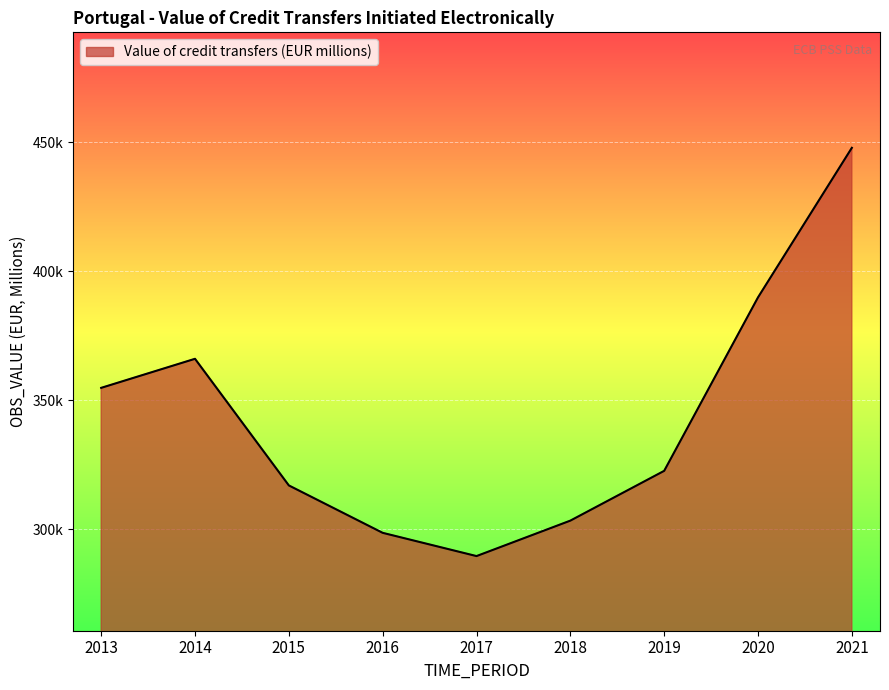

Rank the categories by value from lowest to highest.

2017, 2016, 2018, 2015, 2019, 2013, 2014, 2020, 2021